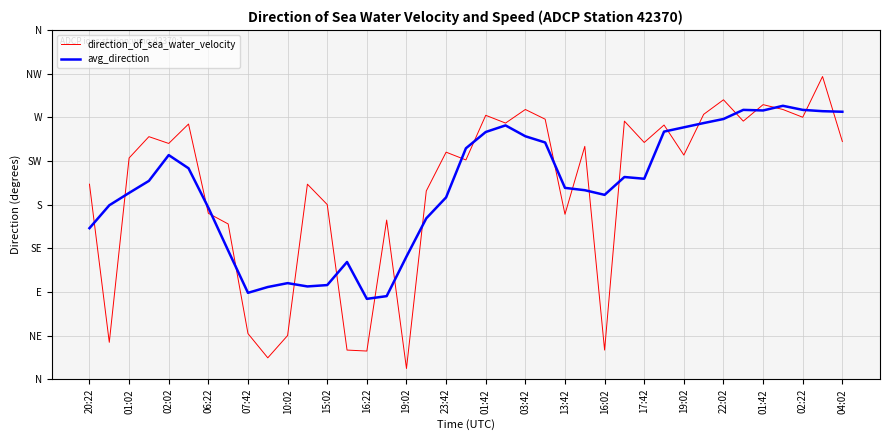

Does the chart have visible grid lines?

Yes